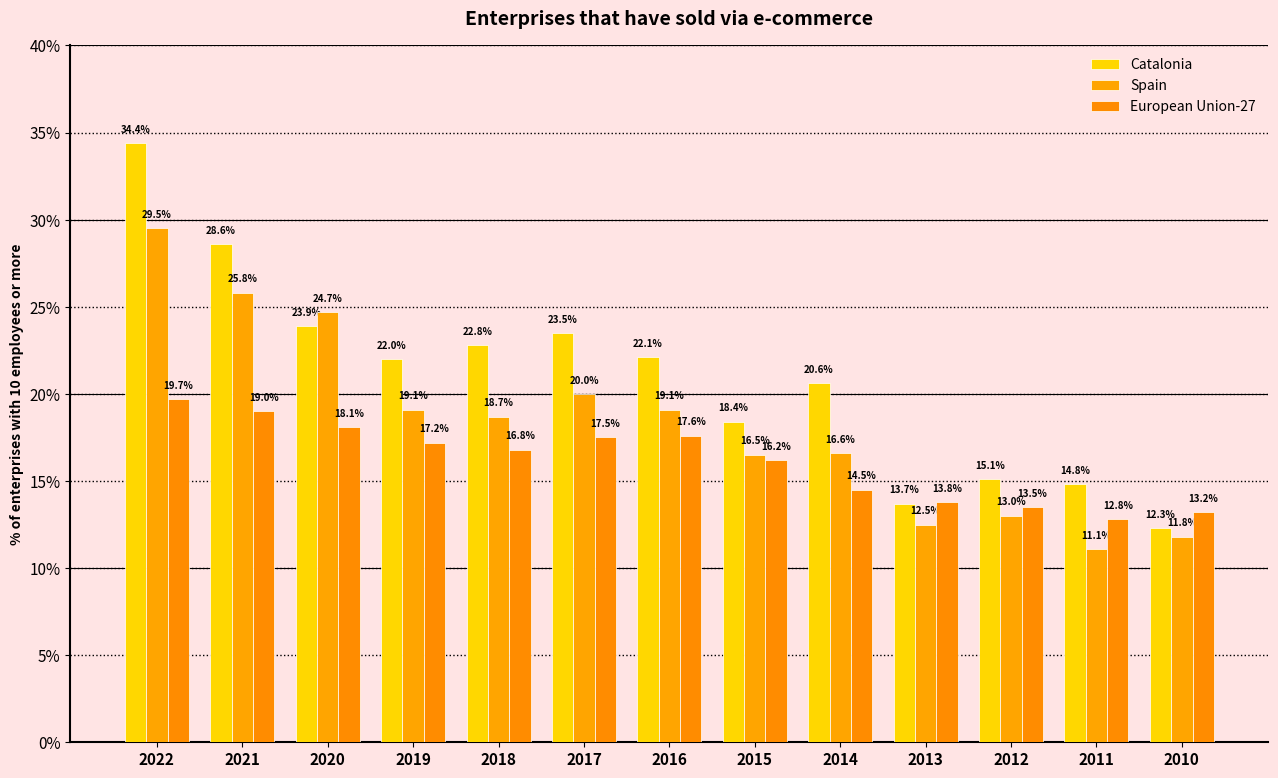

The Spain series shows 37.6 at 2021. True or false?

False